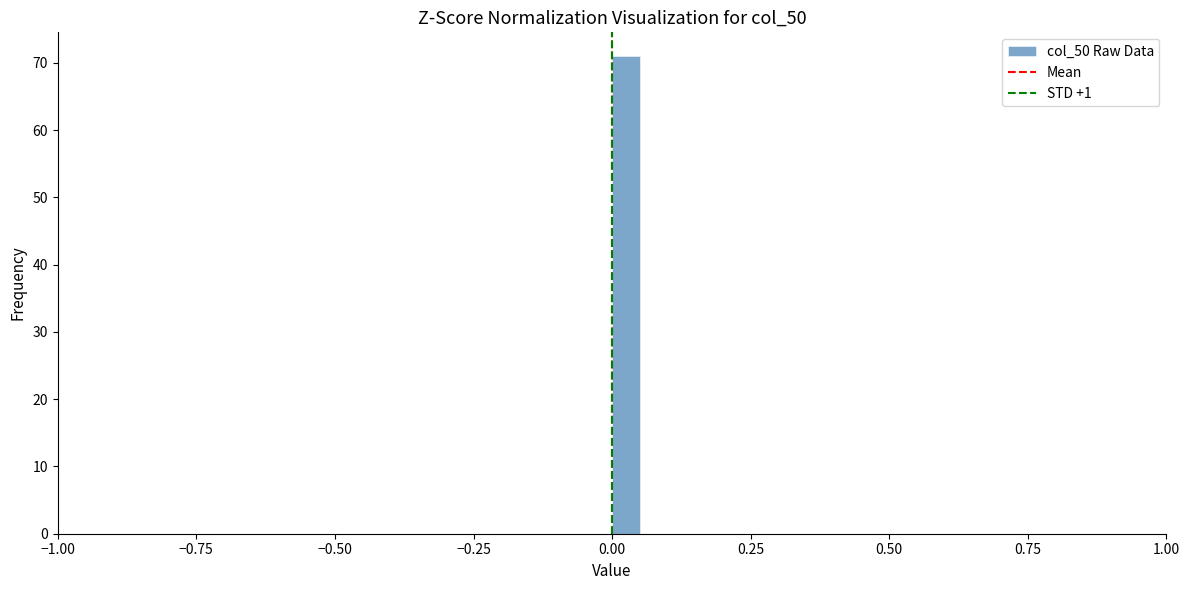

Read against the x-axis, roughly where is the centre of the tallest bar?

0.05